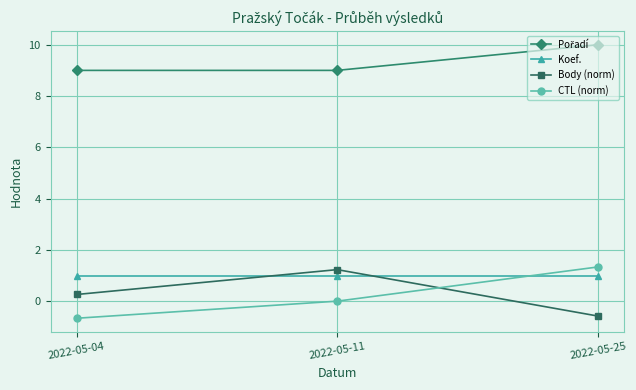

True or false: Koef. has a value of 0.6 at 2022-05-04.

False